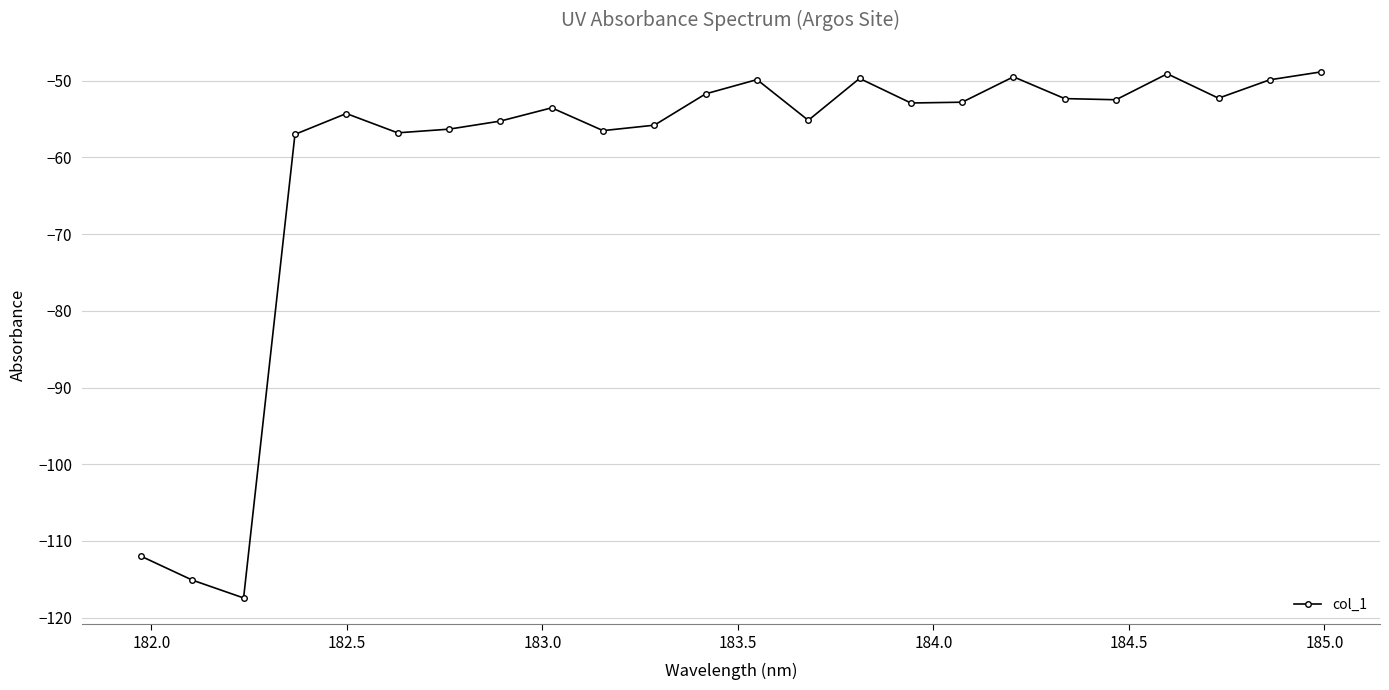

What is the difference between the maximum and second lowest values?

66.2